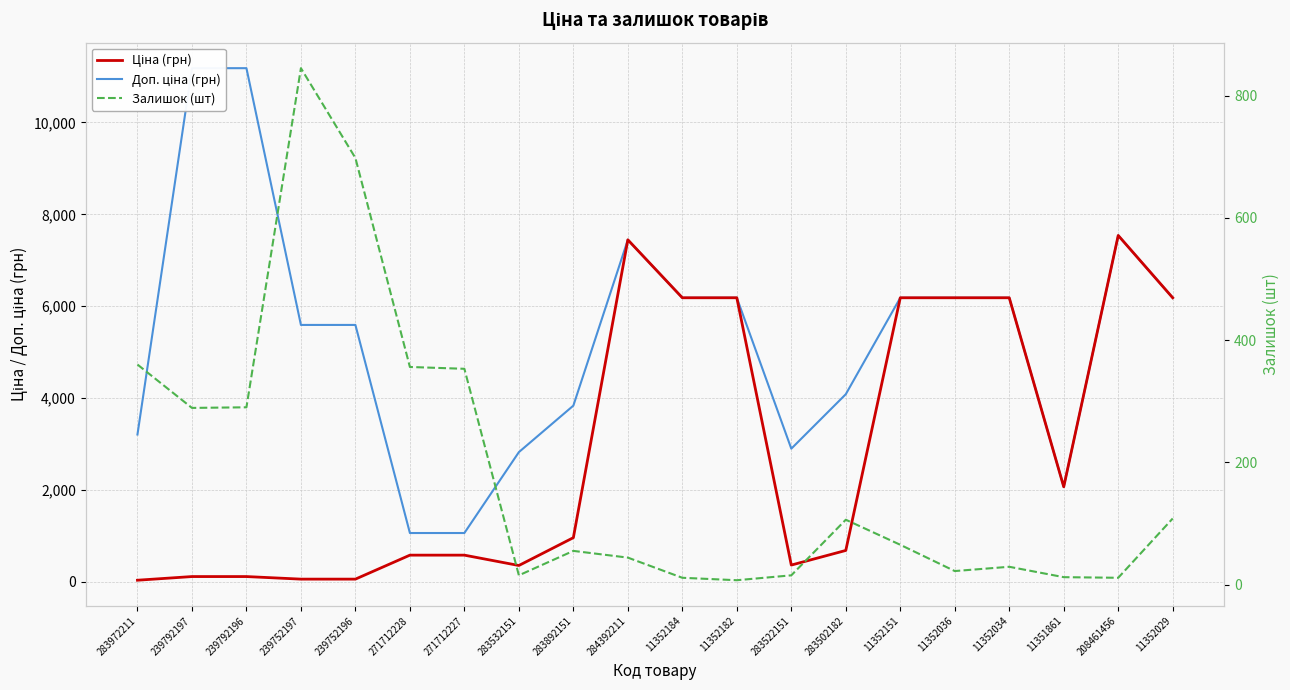

What is the total value across all series at 11351861?

4144.2